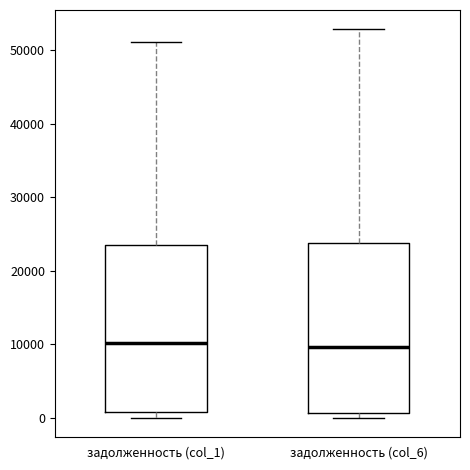

Reading left to right, transcribe this box plot: for each box, give where its median line is, the range the box spans, and where its two whiskers end, as read against the y-axis. The values are not printed on the chart, so give them approximately, as read against the axis.

задолженность (col_1): median 10000, box 1000 to 24000, whiskers 0 to 51000
задолженность (col_6): median 10000, box 1000 to 24000, whiskers 0 to 53000